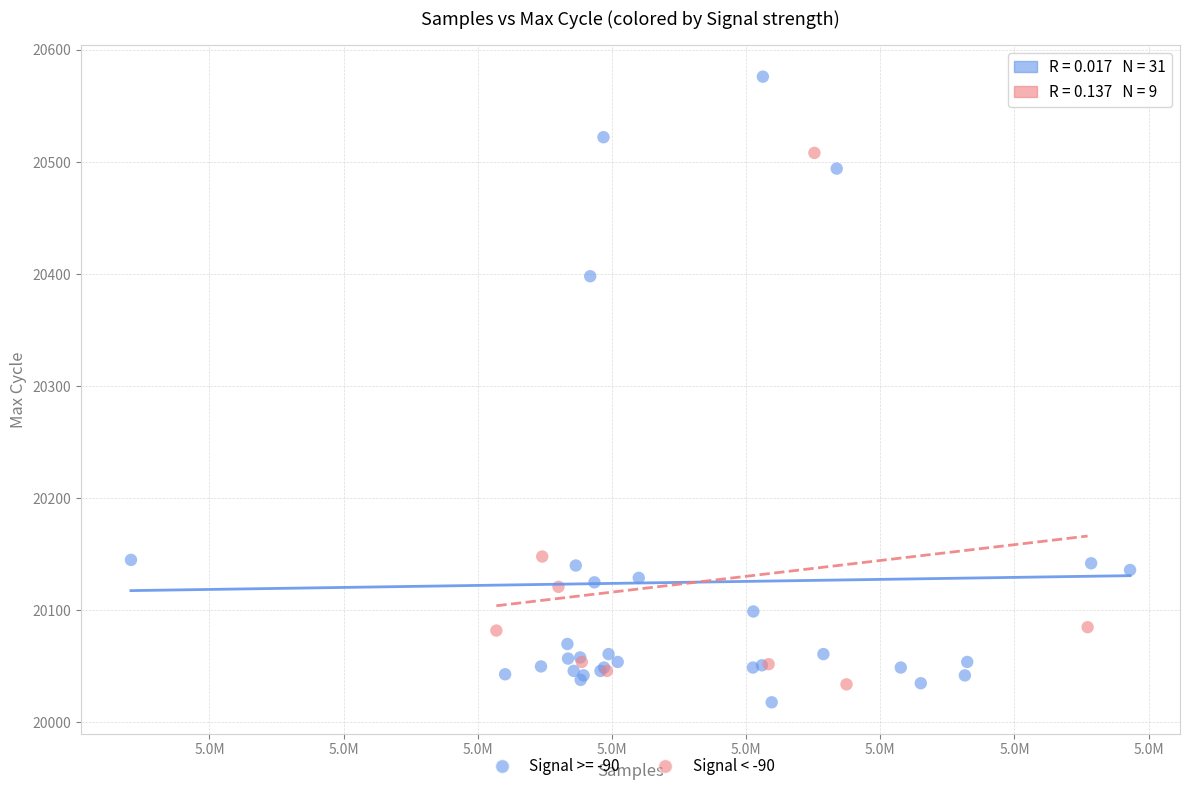

Which series has the widest spread of Y values?

Signal >= -90